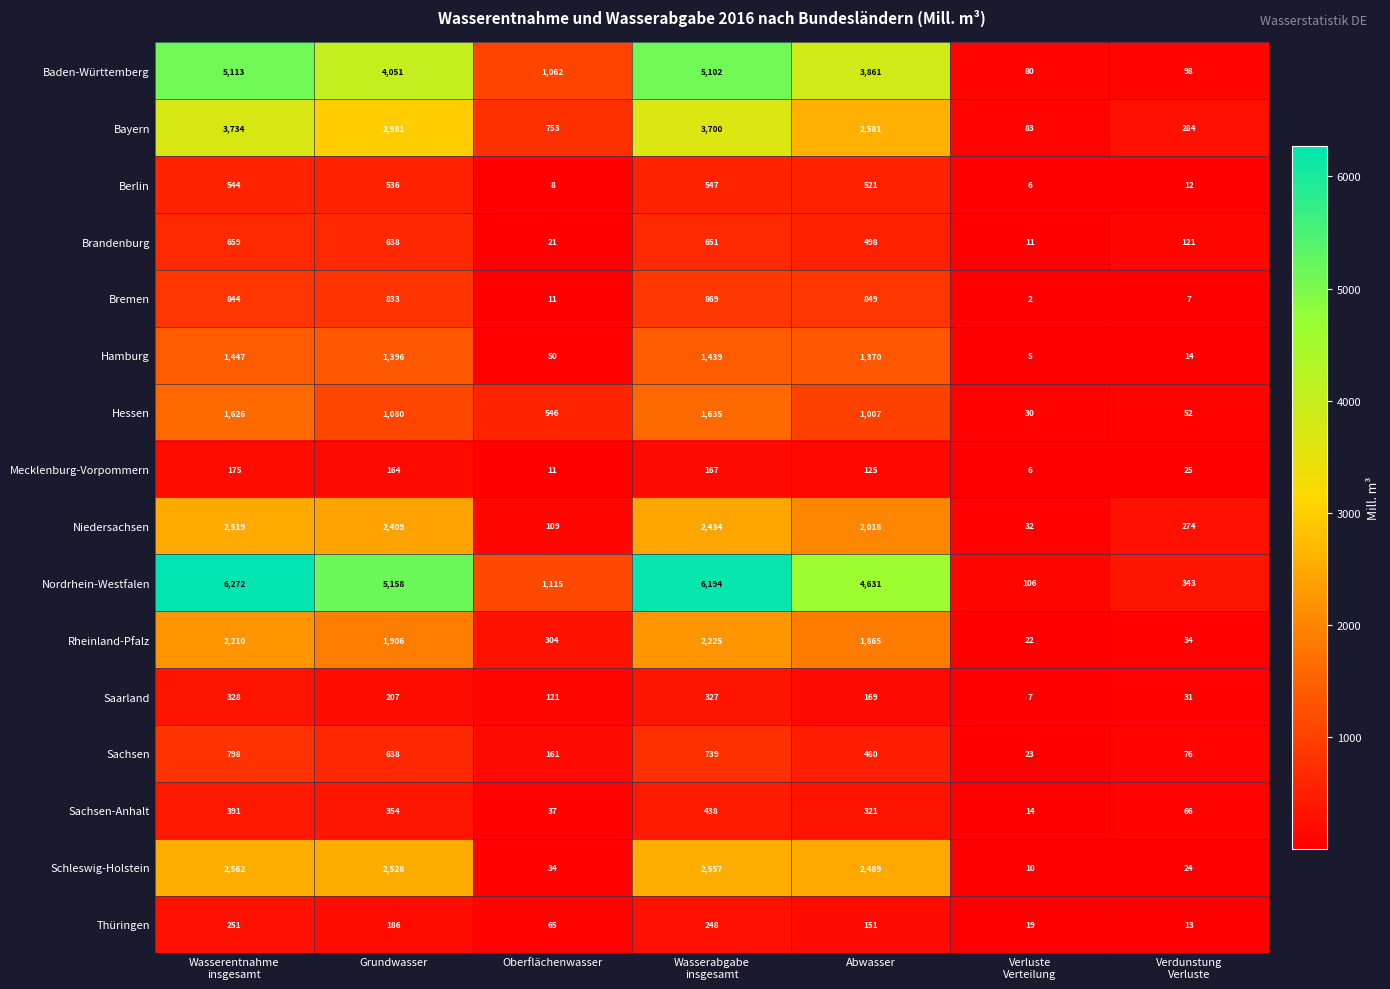

The value of Bremen at Grundwasser is 469. True or false?

False